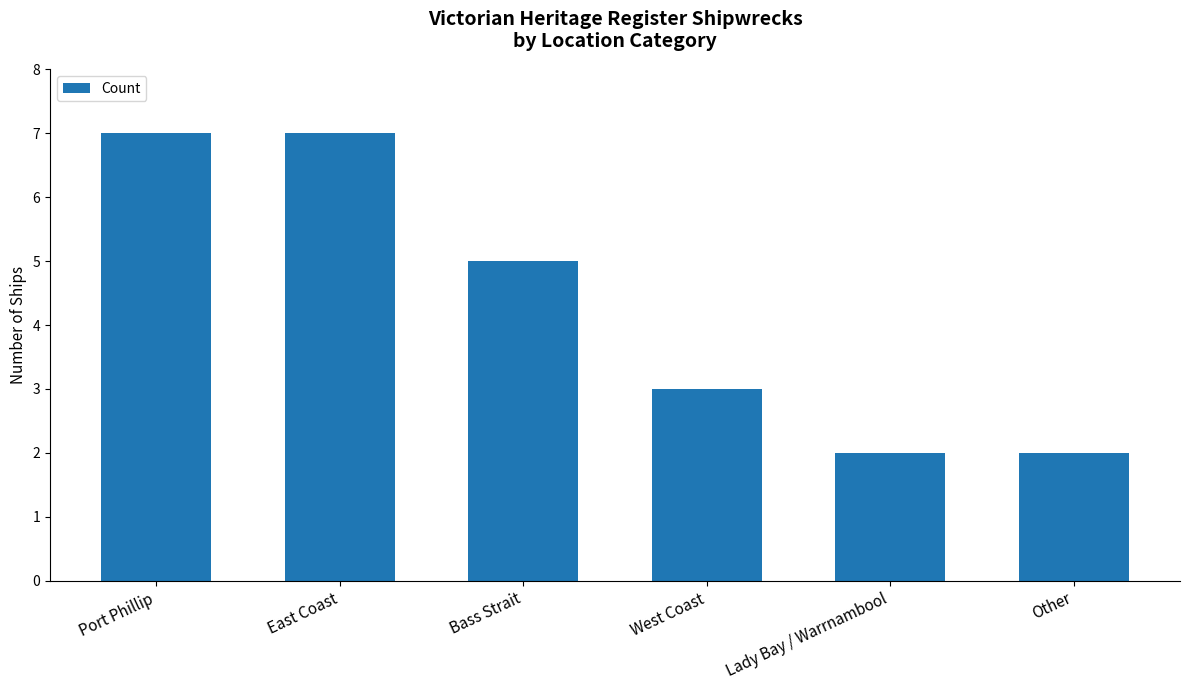

What is the difference between the maximum and minimum values?

5